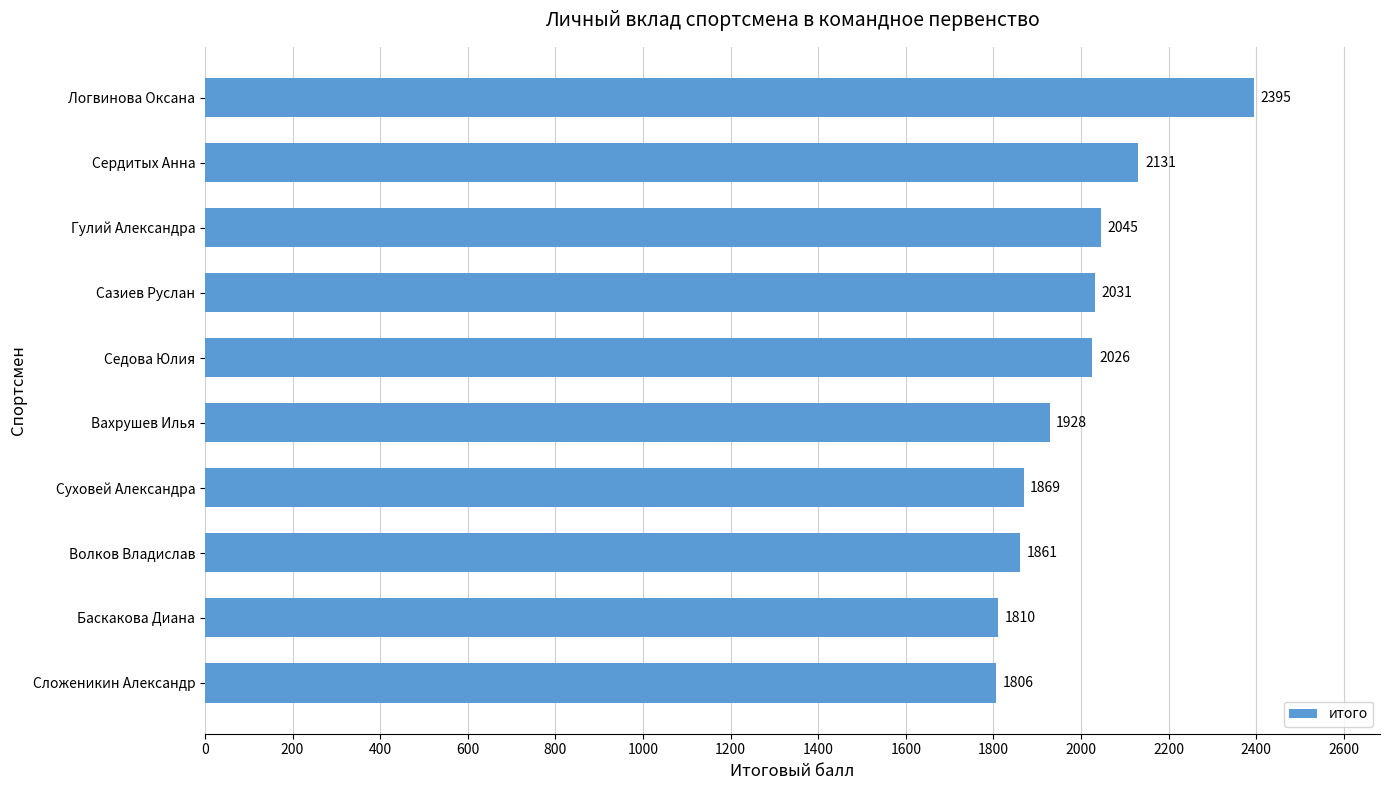

Between Сложеникин Александр and Седова Юлия, which is larger?

Седова Юлия